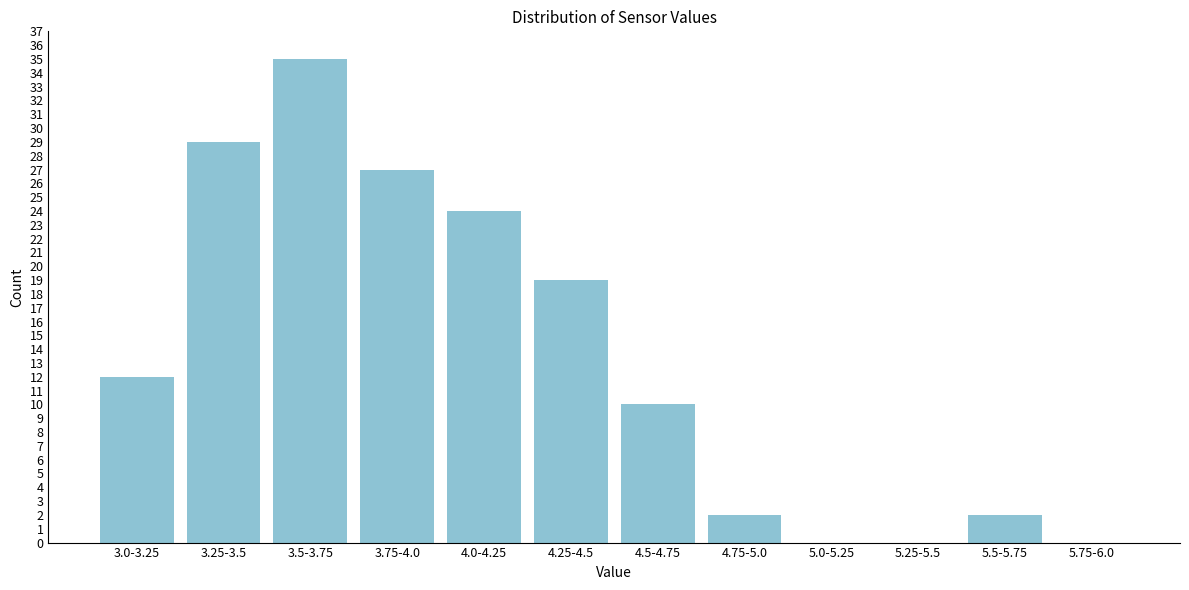

Reading right to left, what are all the values shown in this chart?

5.75-6.0=0	5.5-5.75=2	5.25-5.5=0	5.0-5.25=0	4.75-5.0=2	4.5-4.75=10	4.25-4.5=19	4.0-4.25=24	3.75-4.0=27	3.5-3.75=35	3.25-3.5=29	3.0-3.25=12